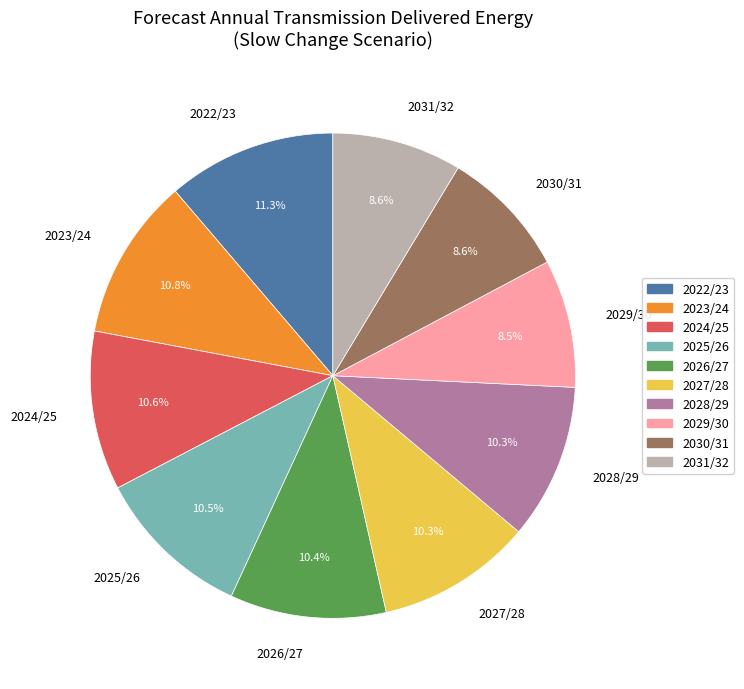

Count the number of slices in the pie.

10